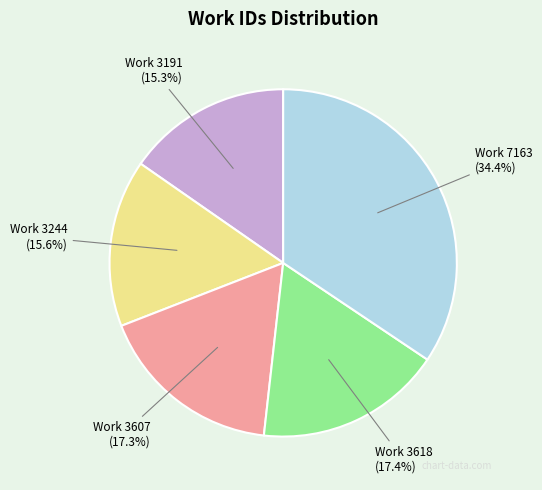

Is there any slice that represents more than half of the pie?

No